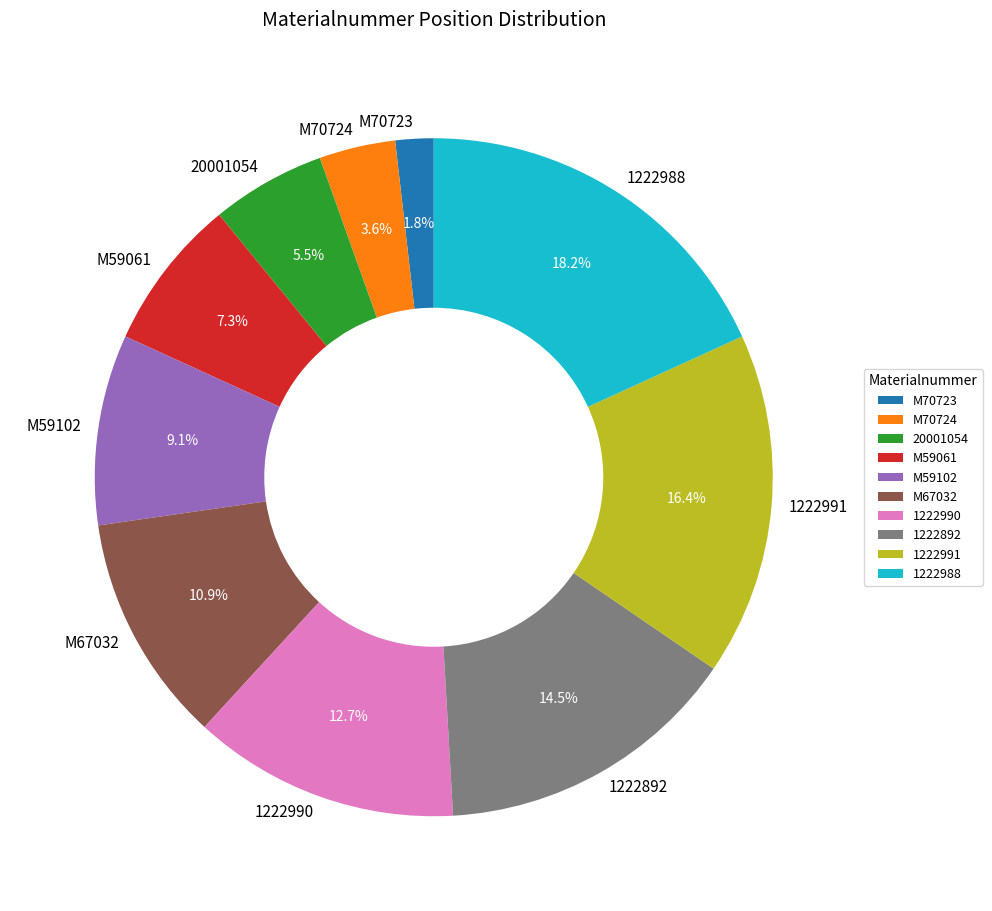

To the nearest percent, what is the average slice percentage?

10%